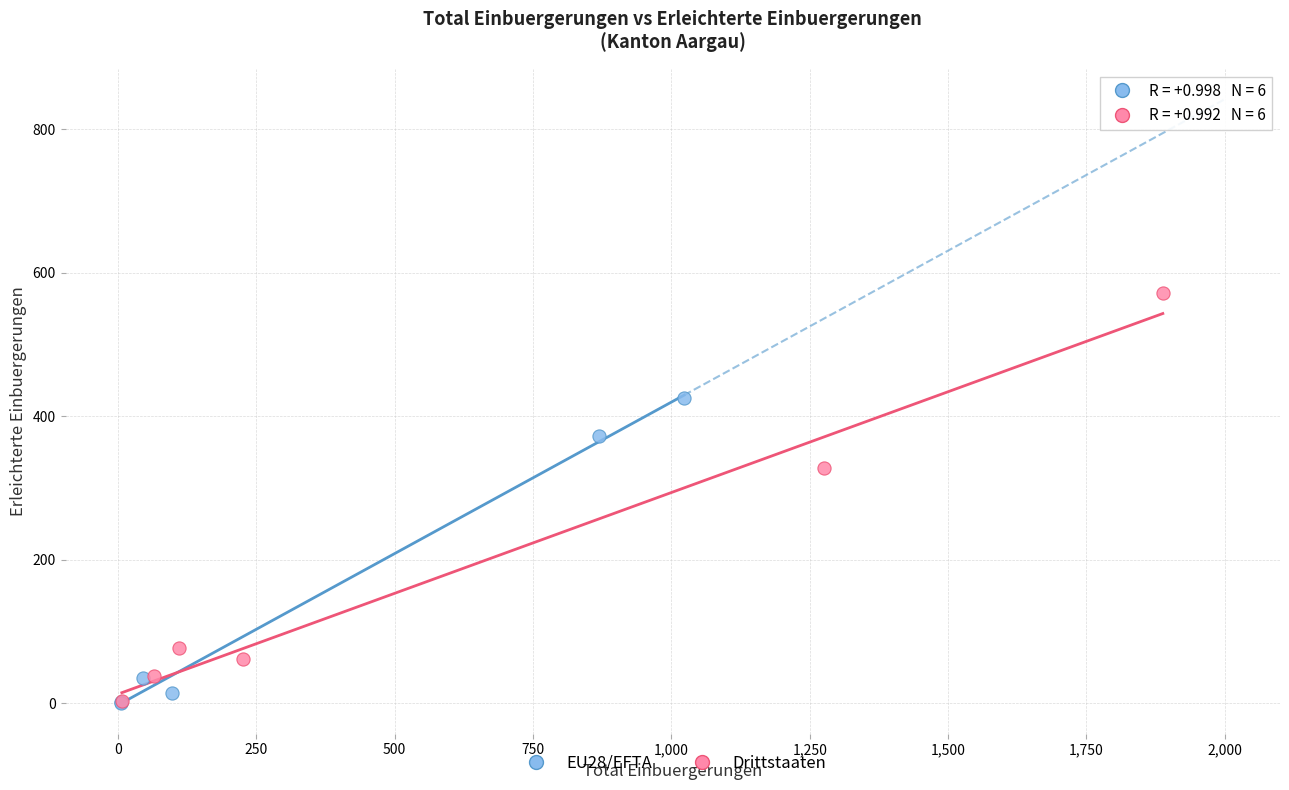

What are all the series names shown in the legend?

EU28/EFTA, Drittstaaten